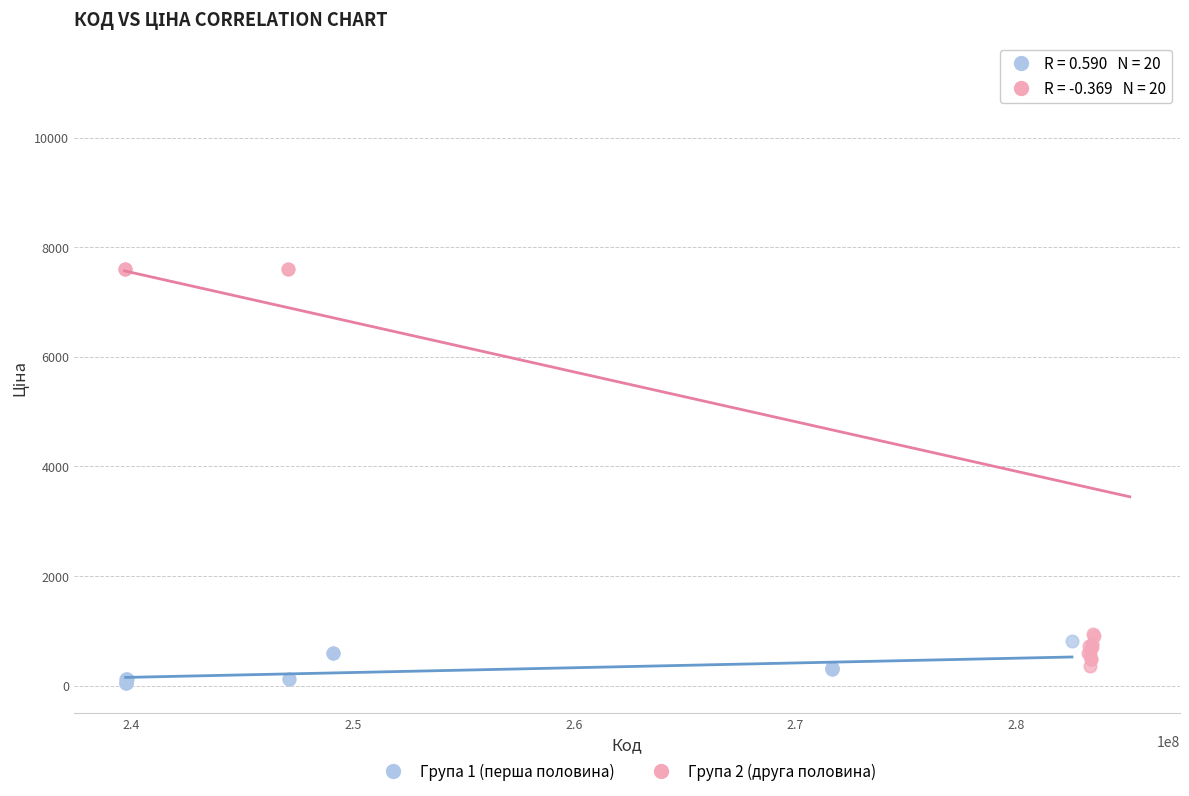

What are all the series names shown in the legend?

Група 1 (перша половина), Група 2 (друга половина)